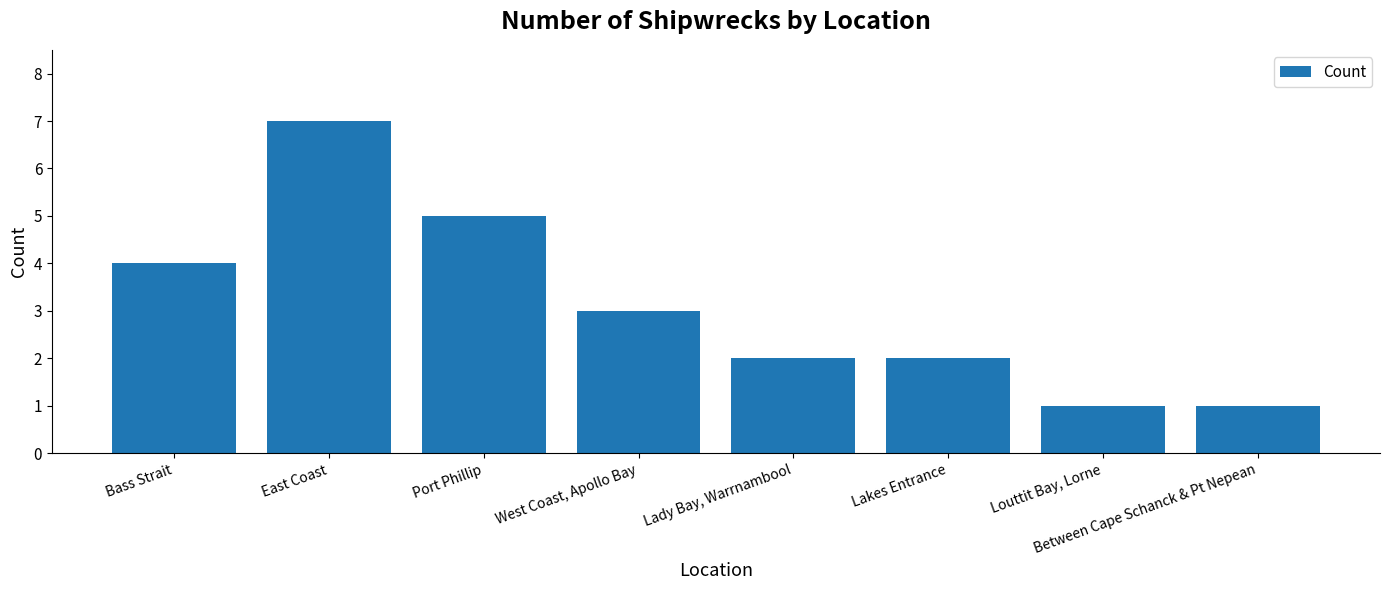

How many bars are there in total?

8